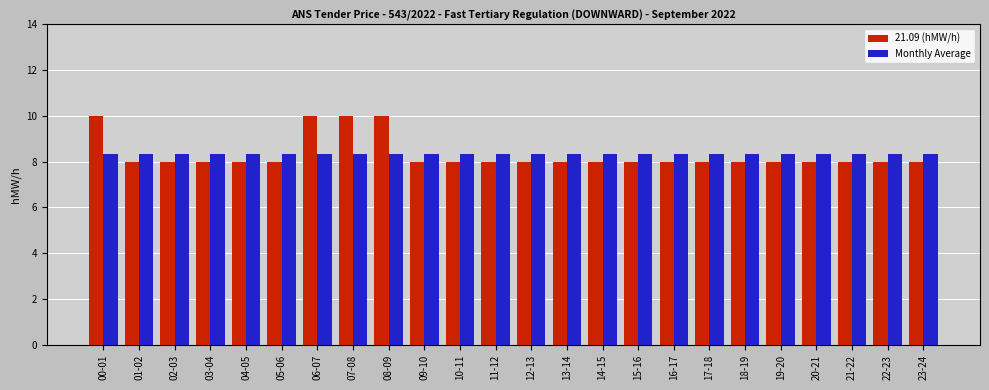

What is the maximum value shown in the chart?

10.0